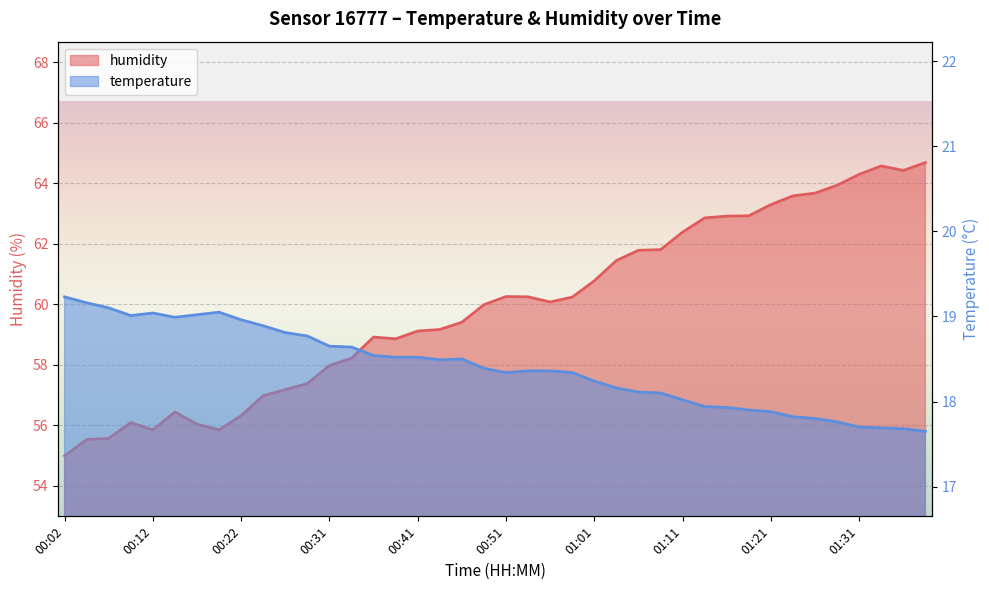

At how many categories does at least one series exceed 29?

40